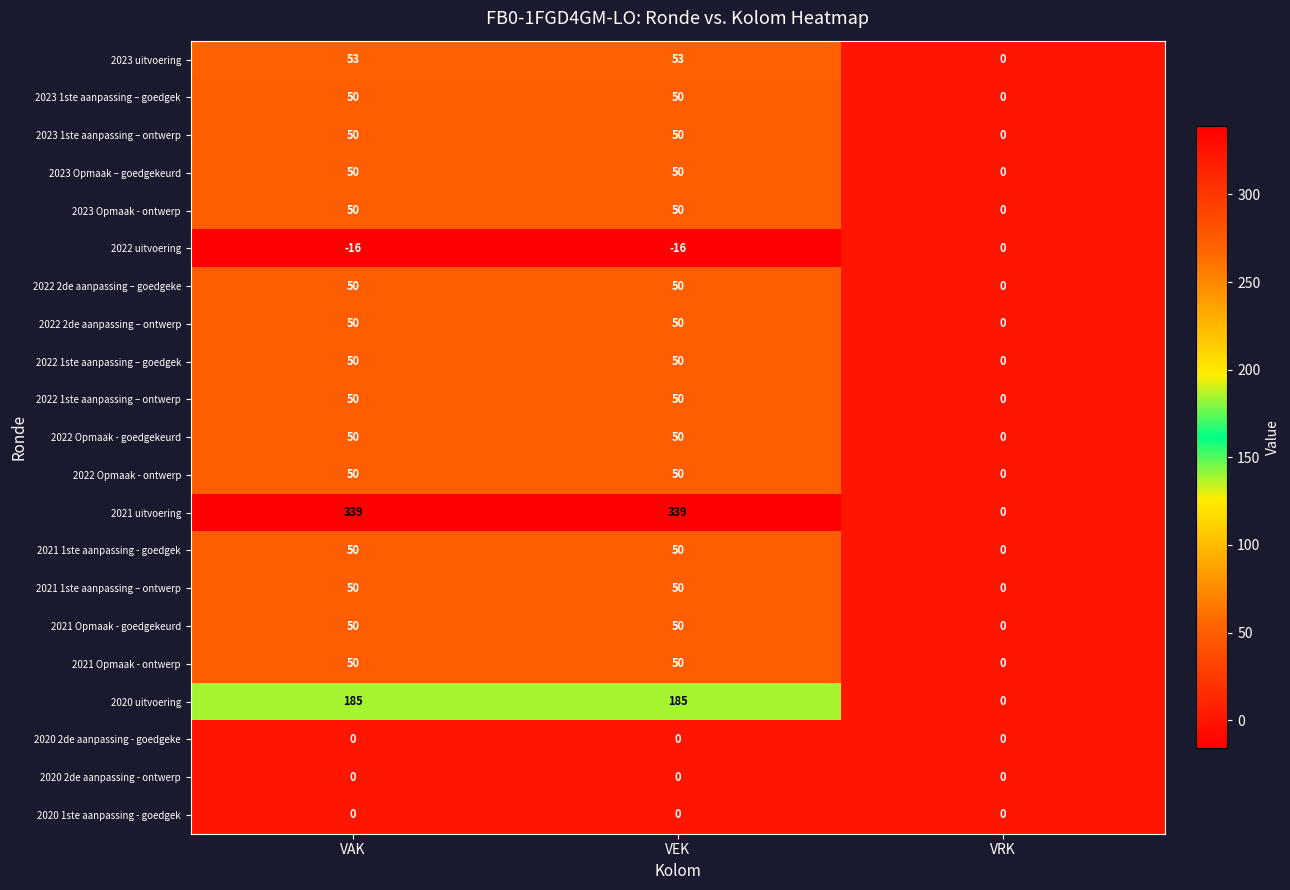

What is the smallest value displayed?

-16